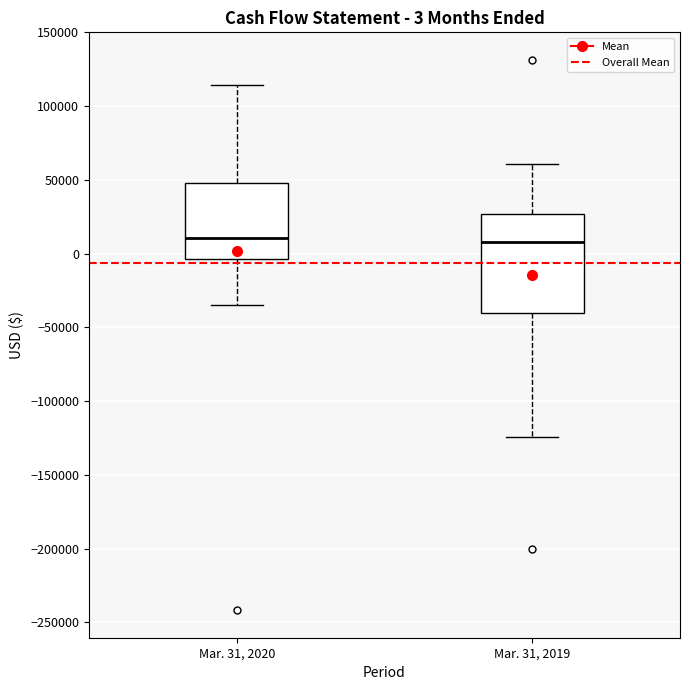

Which box is the tallest, from its lower edge to its upper edge?

Mar. 31, 2019